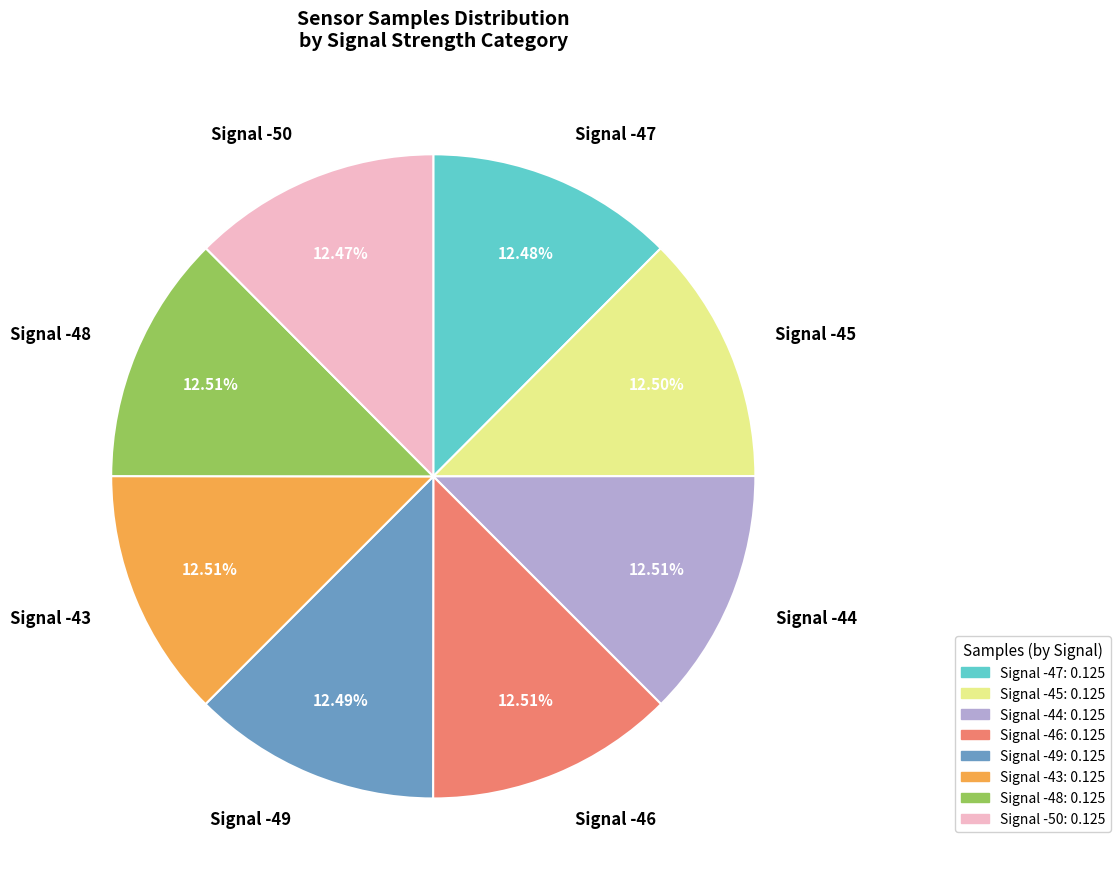

Is there any slice that represents more than half of the pie?

No